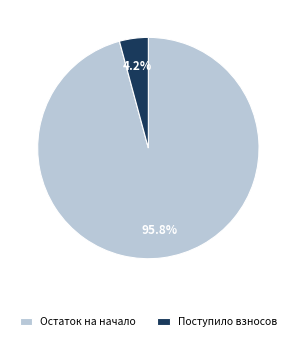

Which category has the smallest portion of the pie?

Поступило взносов